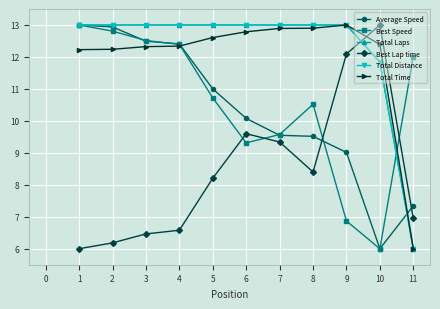

List the labels in order of Best Lap time value, smallest first.

1, 2, 3, 4, 11, 5, 8, 7, 6, 9, 10